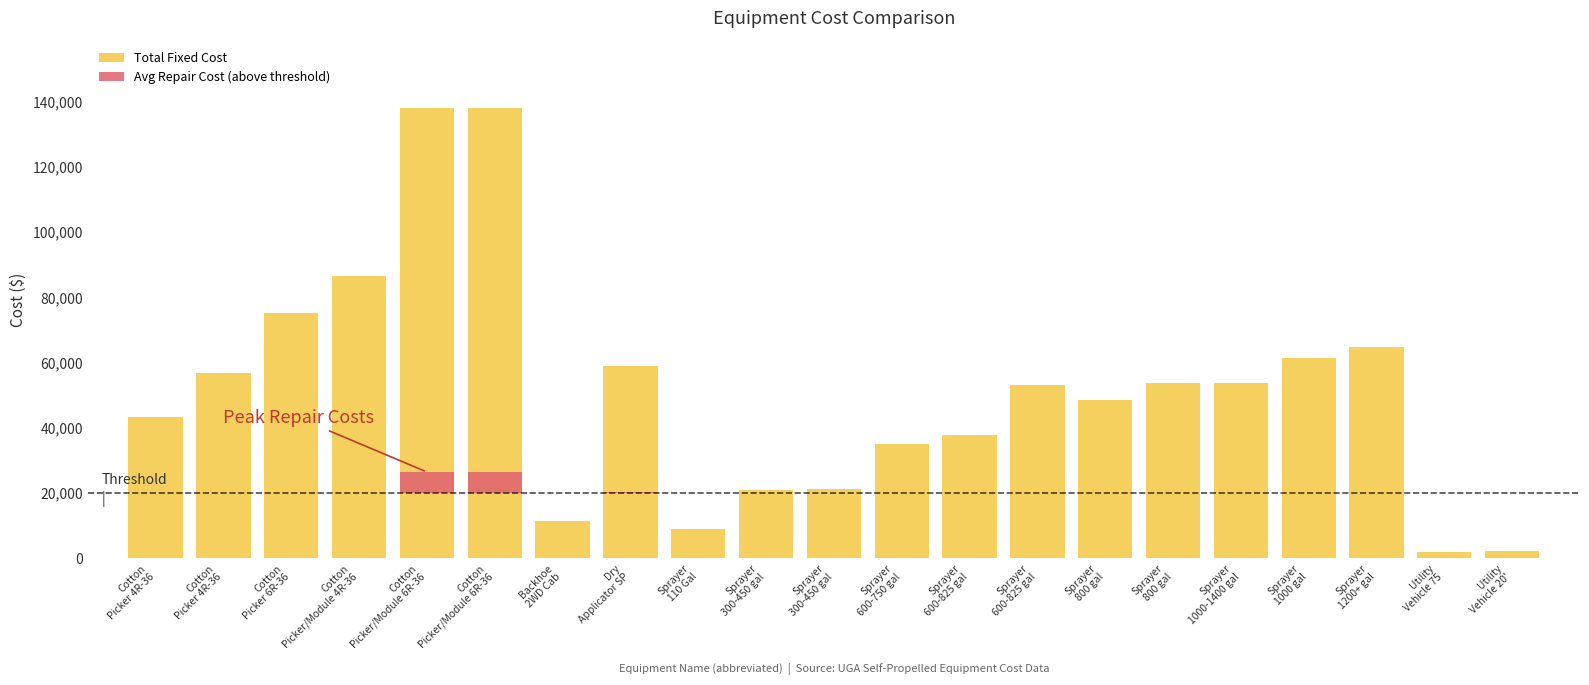

Which label corresponds to the largest value in the chart?

Cotton Picker/Module 6R-36 (365)